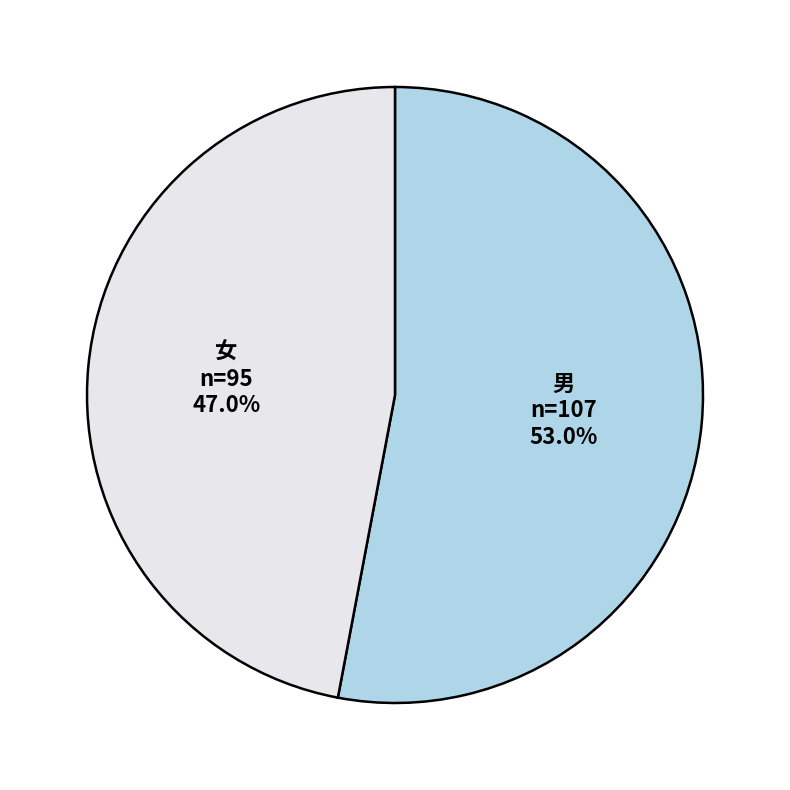

Rank the categories by value from lowest to highest.

女, 男